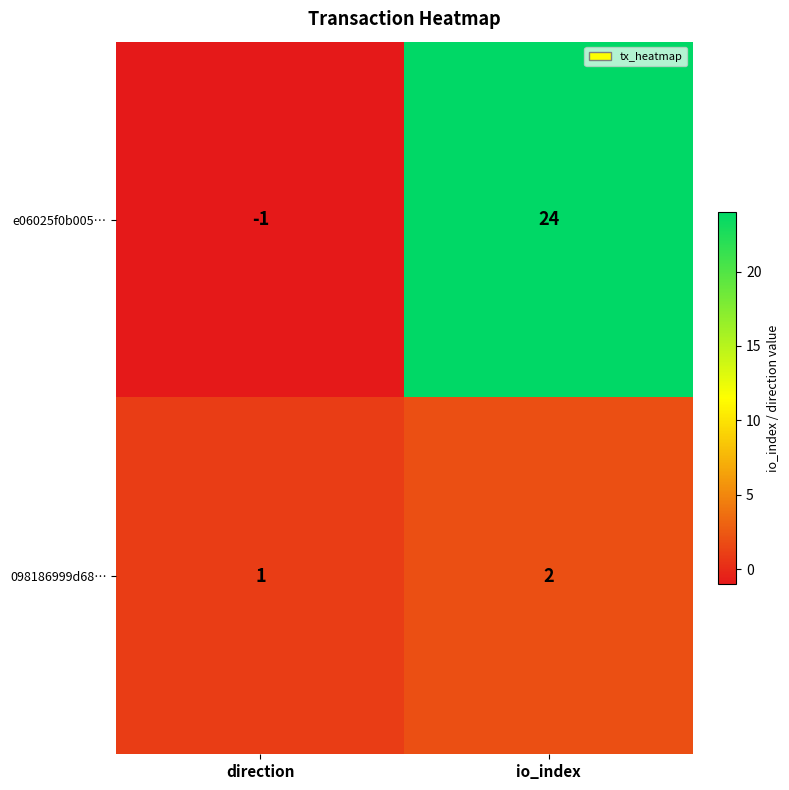

Reading right to left, list all the values displayed in this chart.

e06025f0b005…: io_index=24	direction=-1
098186999d68…: io_index=2	direction=1